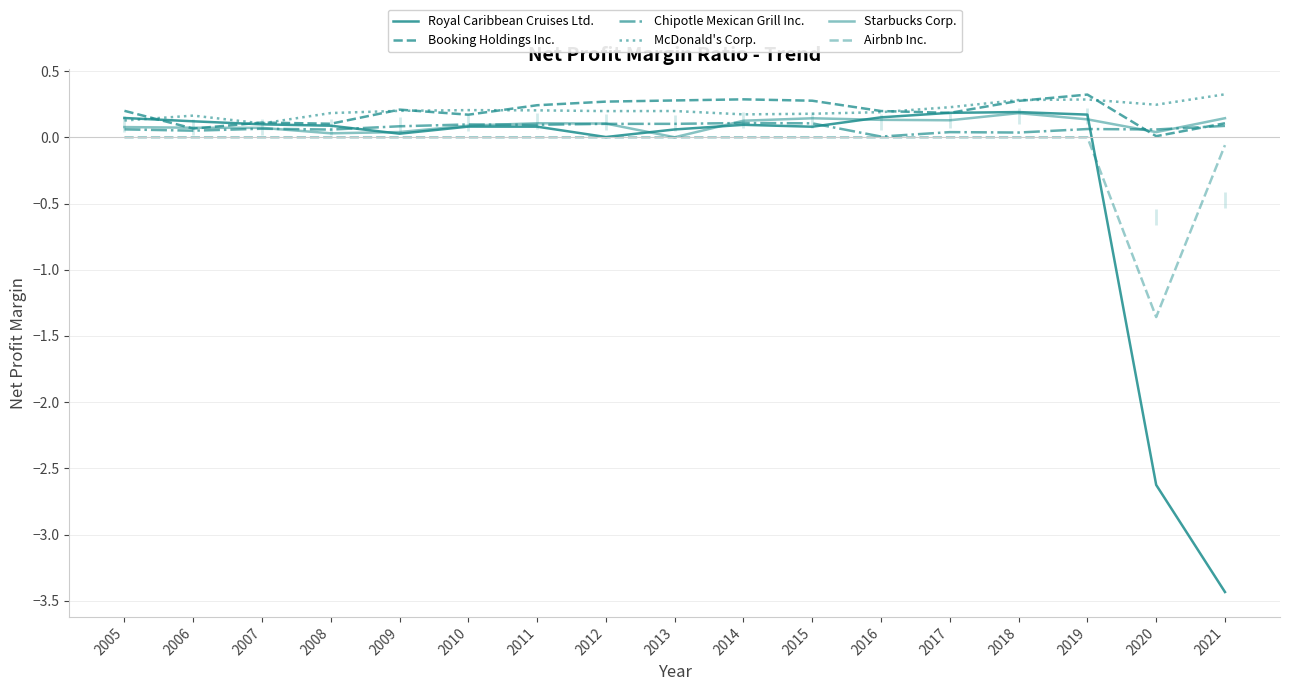

Where is Starbucks Corp. nearest to the value 0?

2013